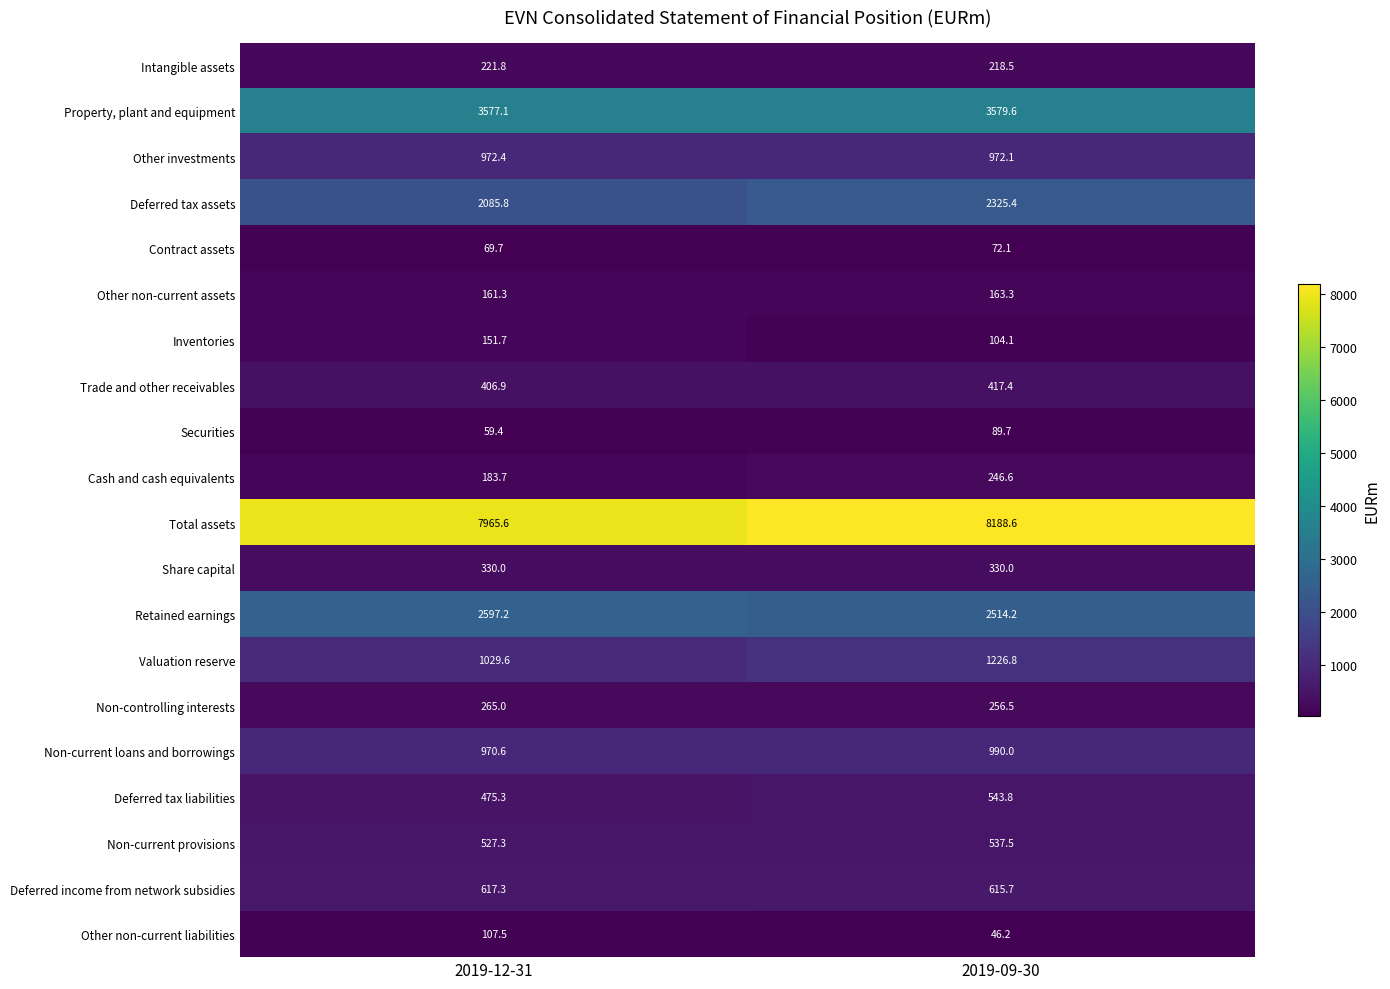

What is the spread (max minus min) of values at 2019-12-31?

7906.2